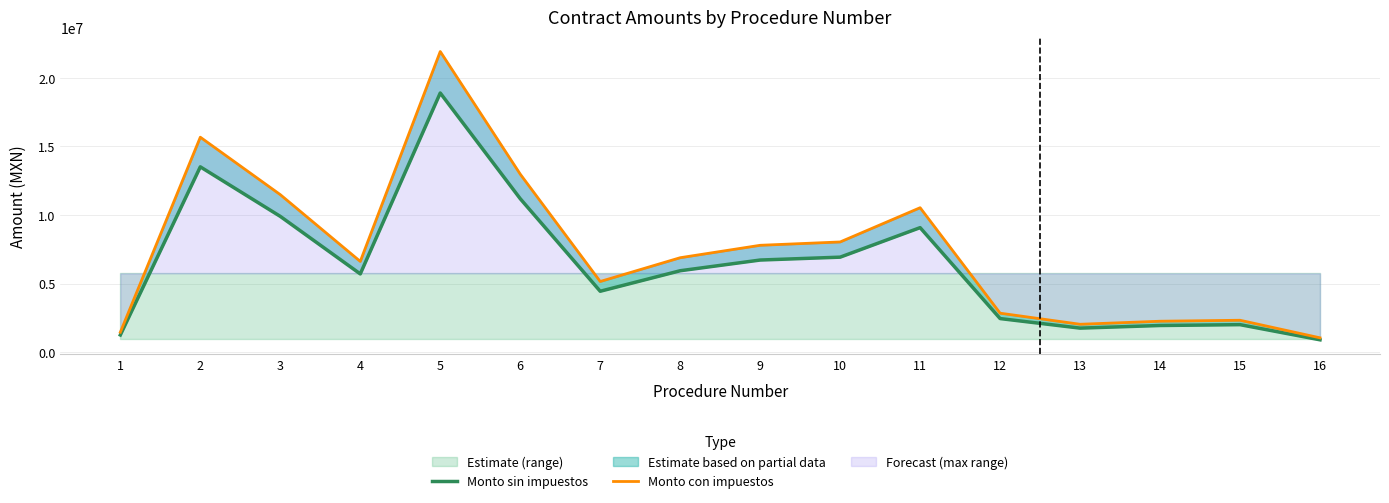

What is the value of the Monto sin impuestos point at the 1st from the left?

1254732.5